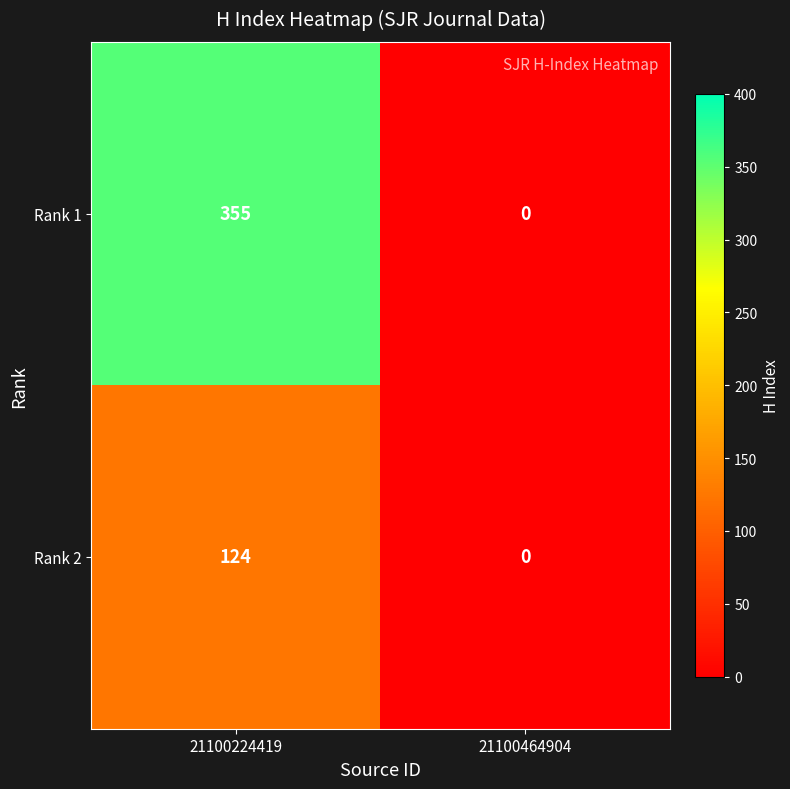

Read the Rank 2 value at 21100224419.

124